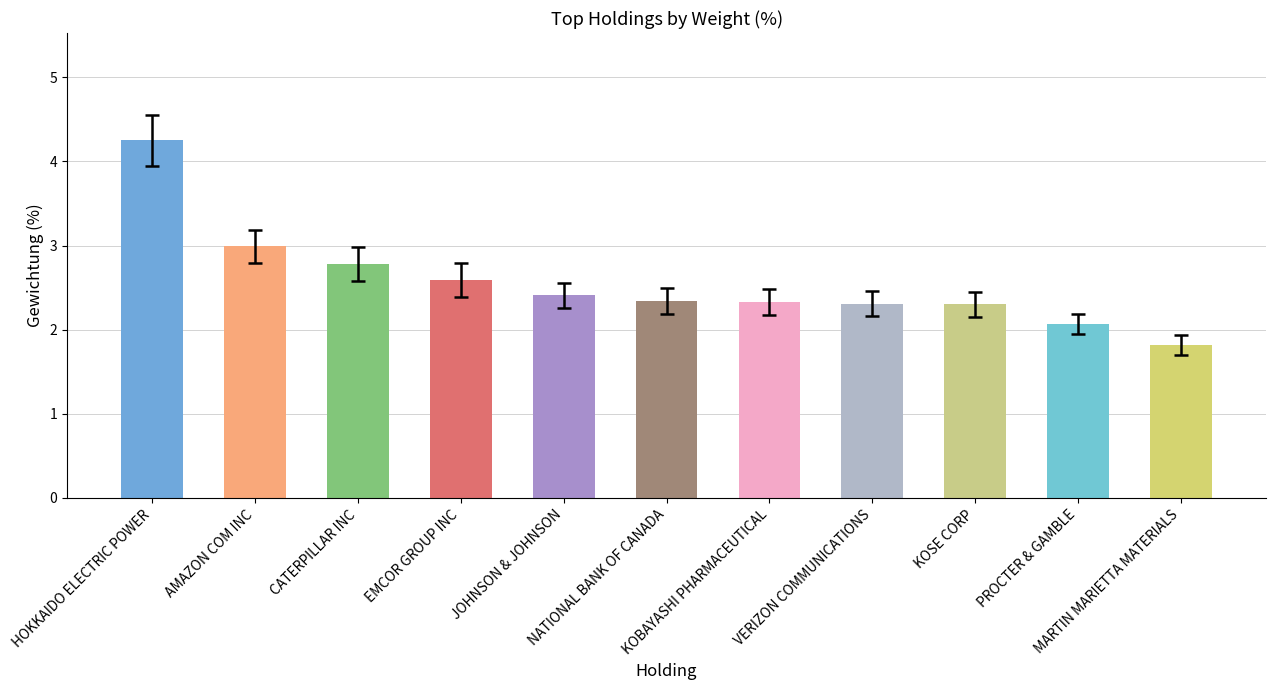

What is the value of the 2nd bar from the left?

3.0